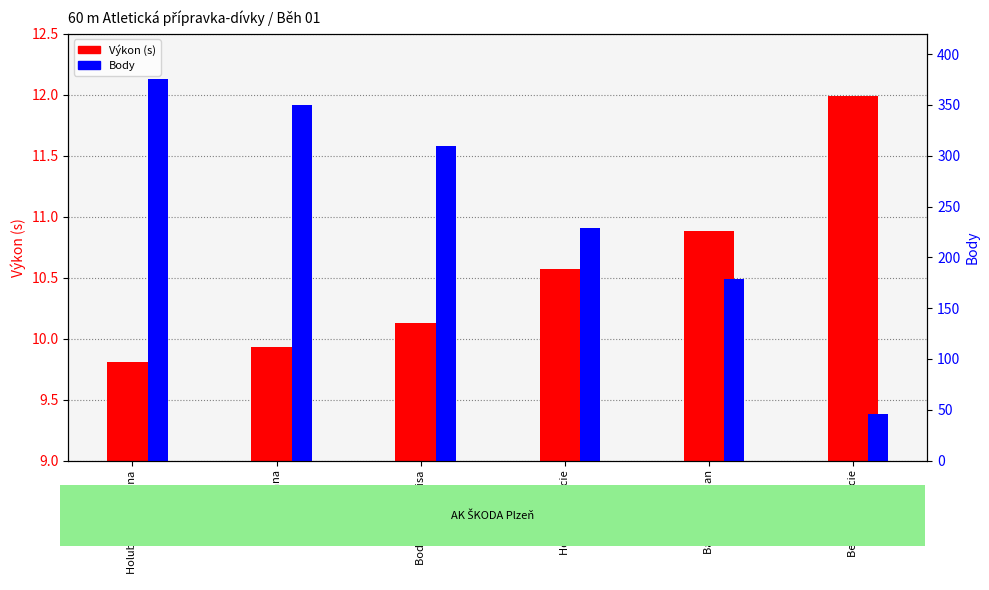

What is the label of the 4th bar from the left?

Holečková Lucie